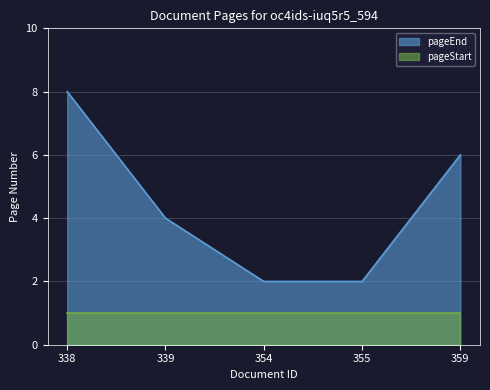

What is the difference between the values at 339 and 359?

2